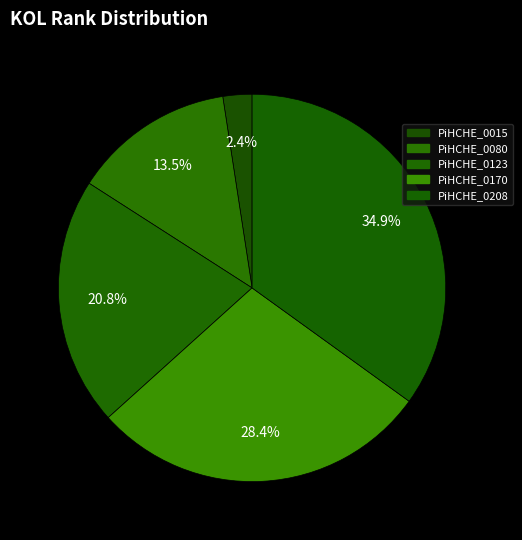

Does PiHCHE_0015 represent more than half of the total?

No